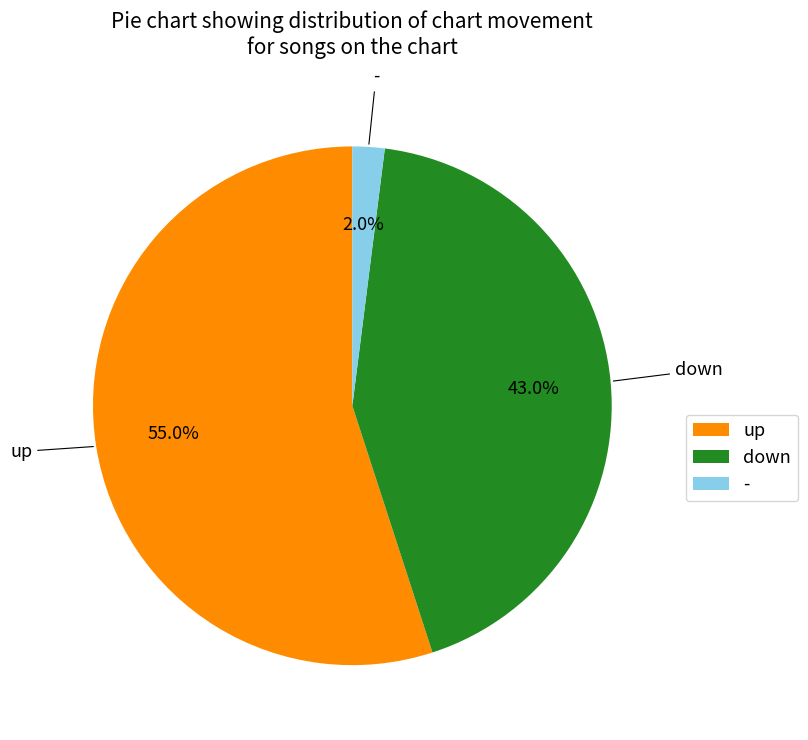

True or false: up accounts for 55% of the total.

True